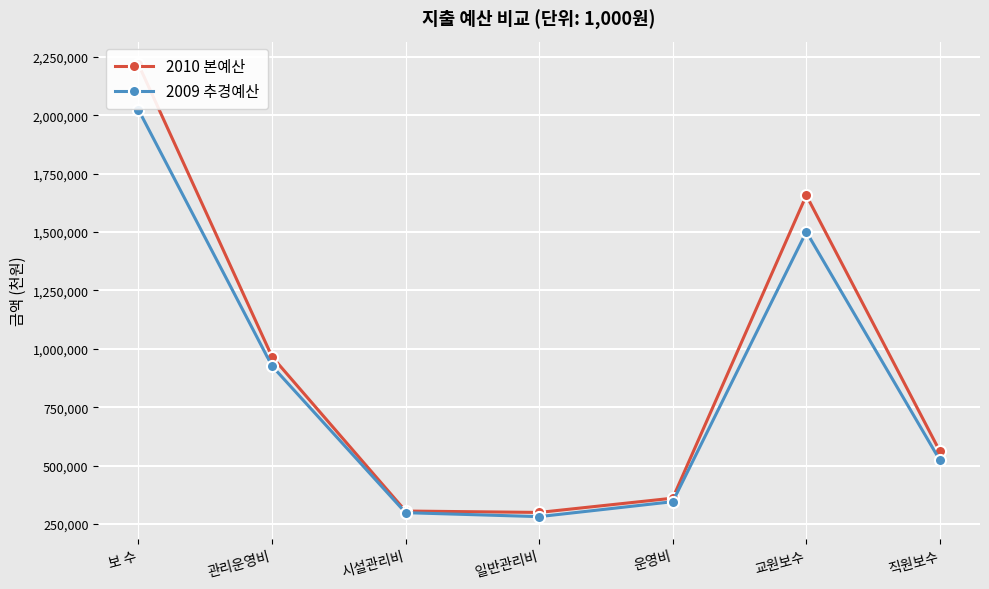

Which series has the largest total across all categories?

2010 본예산